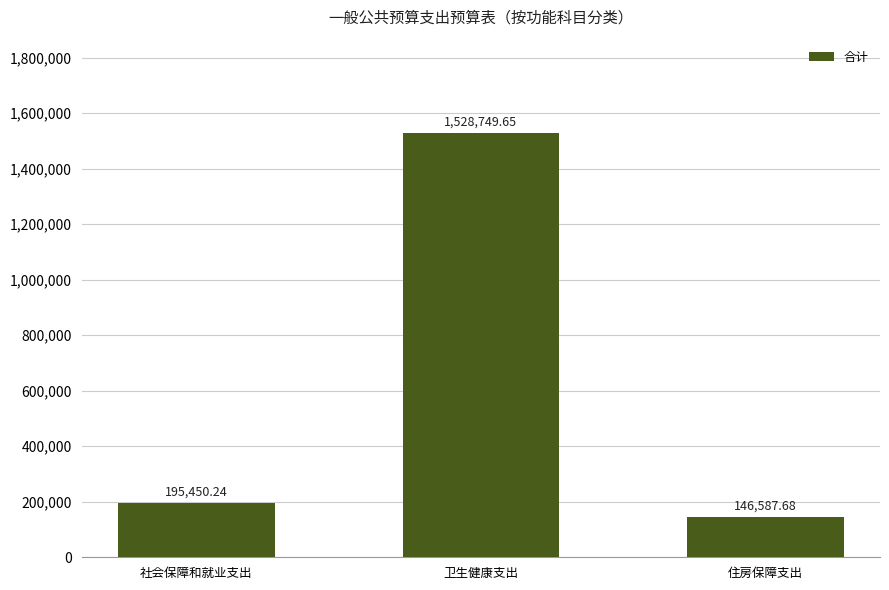

List the labels in order of value, largest first.

卫生健康支出, 社会保障和就业支出, 住房保障支出